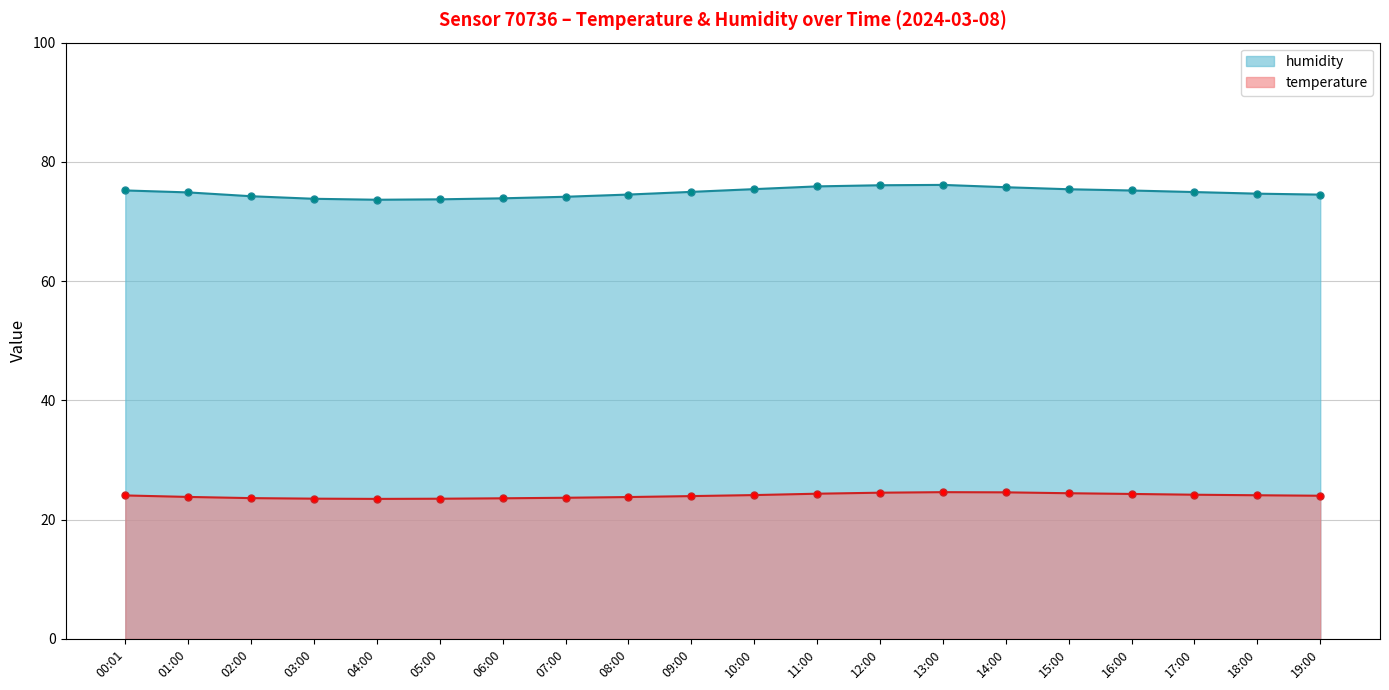

Rank the series by their average value, from highest to lowest.

humidity, temperature